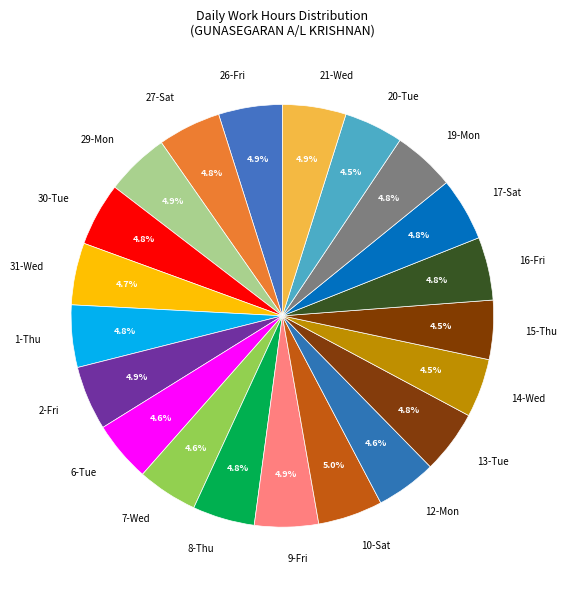

Count the number of slices in the pie.

21